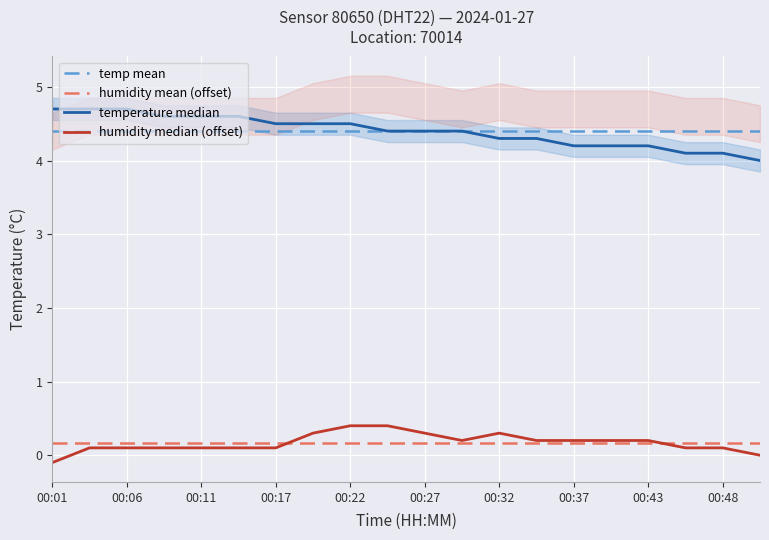

Is it true that temp mean equals 4.4 at 00:22?

True